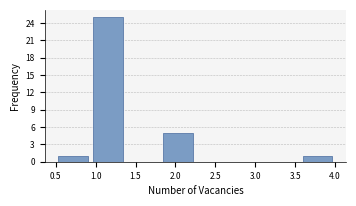

Reading left to right, transcribe this chart: for each bar, give the range it covers on the x-axis and its height. Neither the bar edges nor the heights are printed on the chart, so give them approximately, as read against the axes.

0.50 to 0.95: 1
0.95 to 1.40: 25
1.40 to 1.80: 0
1.80 to 2.25: 5
2.25 to 2.70: 0
2.70 to 3.15: 0
3.15 to 3.55: 0
3.55 to 4.00: 1